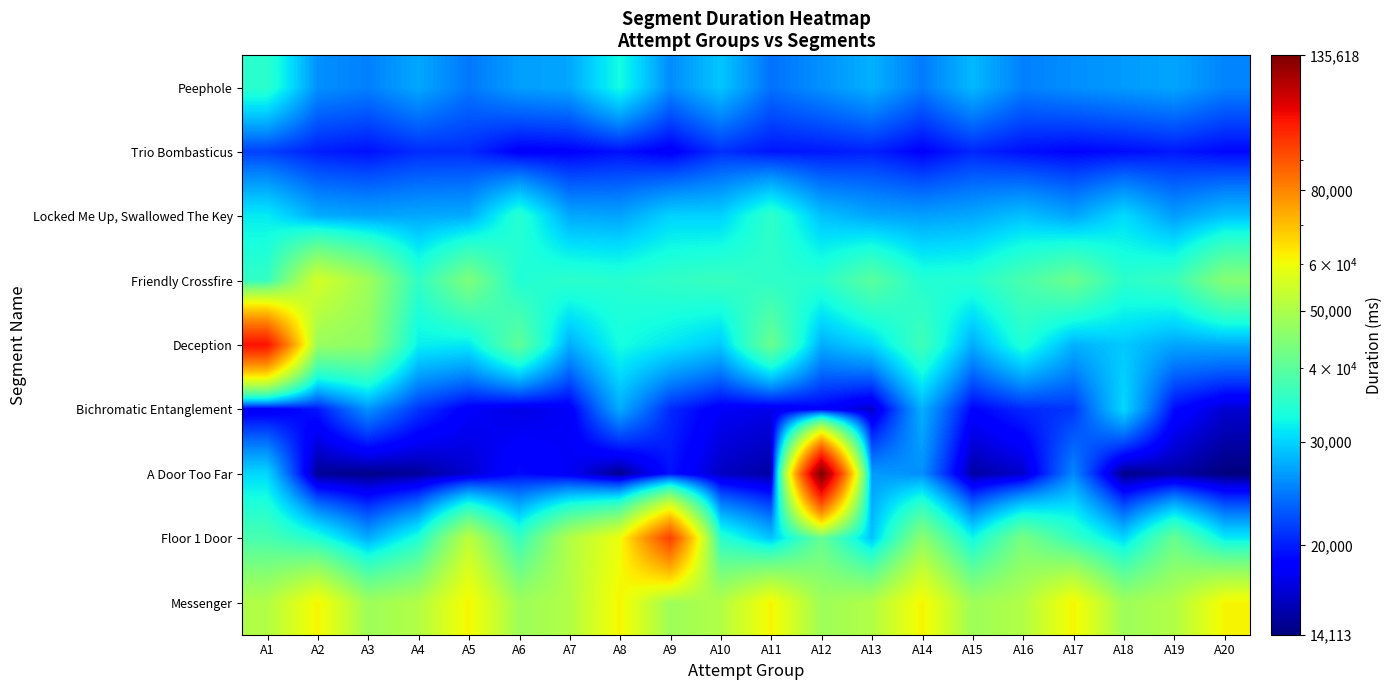

How many distinct data groups are displayed?

9